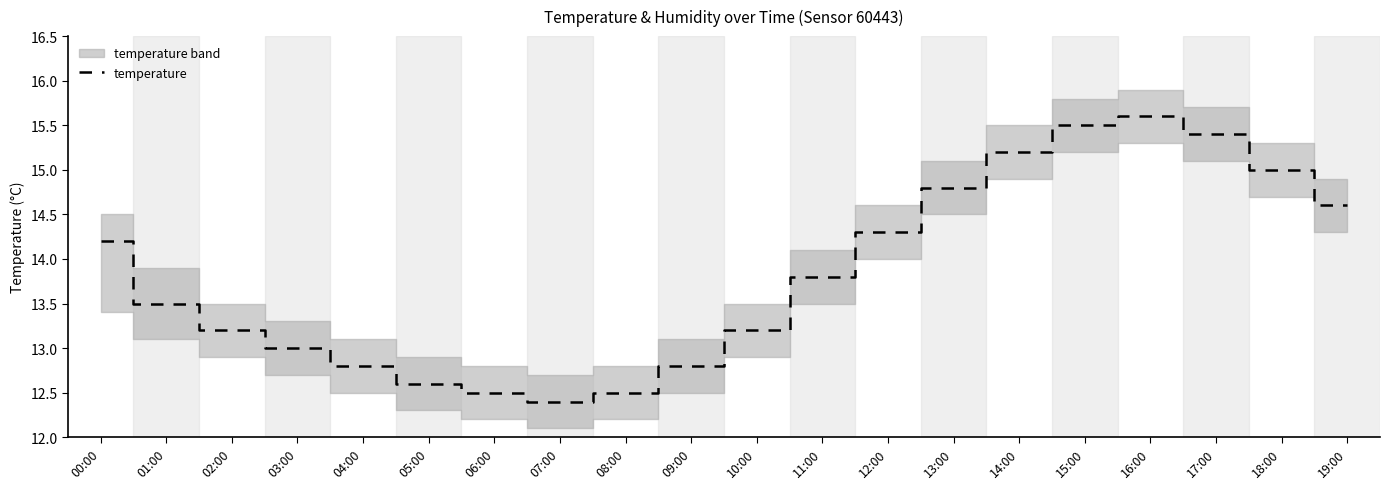

List the labels in order of value, smallest first.

07:00, 06:00, 08:00, 05:00, 04:00, 09:00, 03:00, 02:00, 10:00, 01:00, 11:00, 00:00, 12:00, 19:00, 13:00, 18:00, 14:00, 17:00, 15:00, 16:00